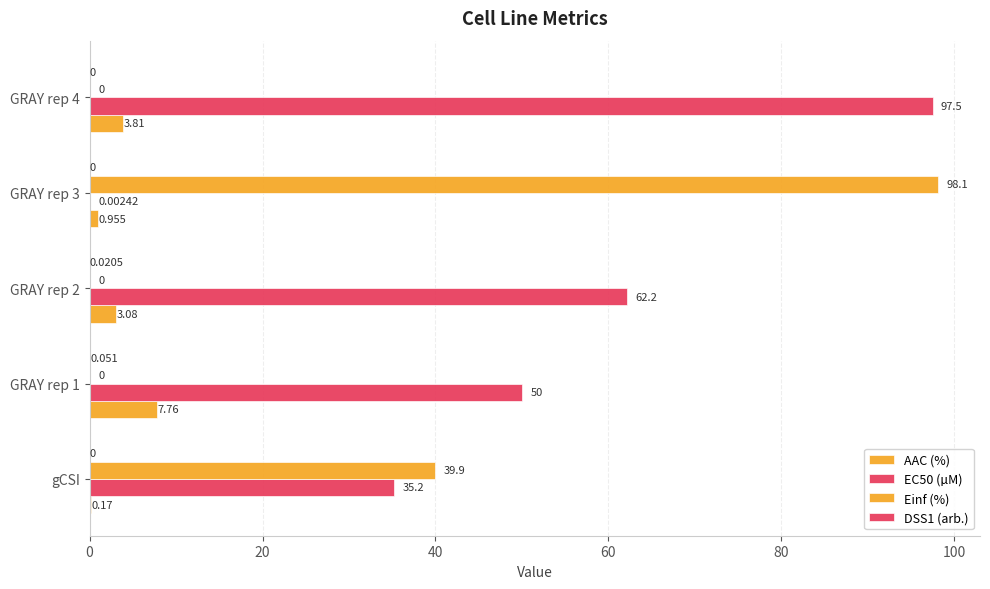

Count the number of categories in the chart.

5